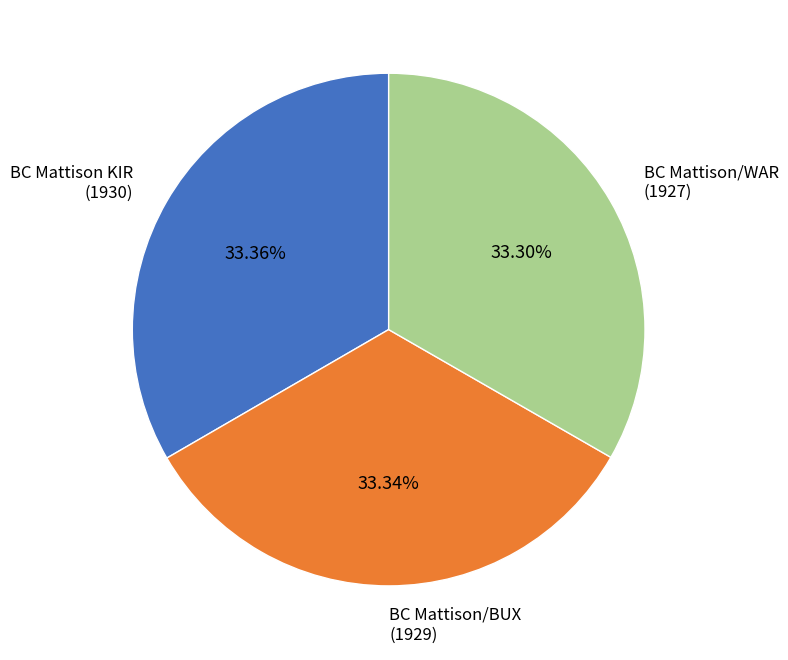

The BC Mattison/WAR slice represents 33% of the pie. True or false?

True